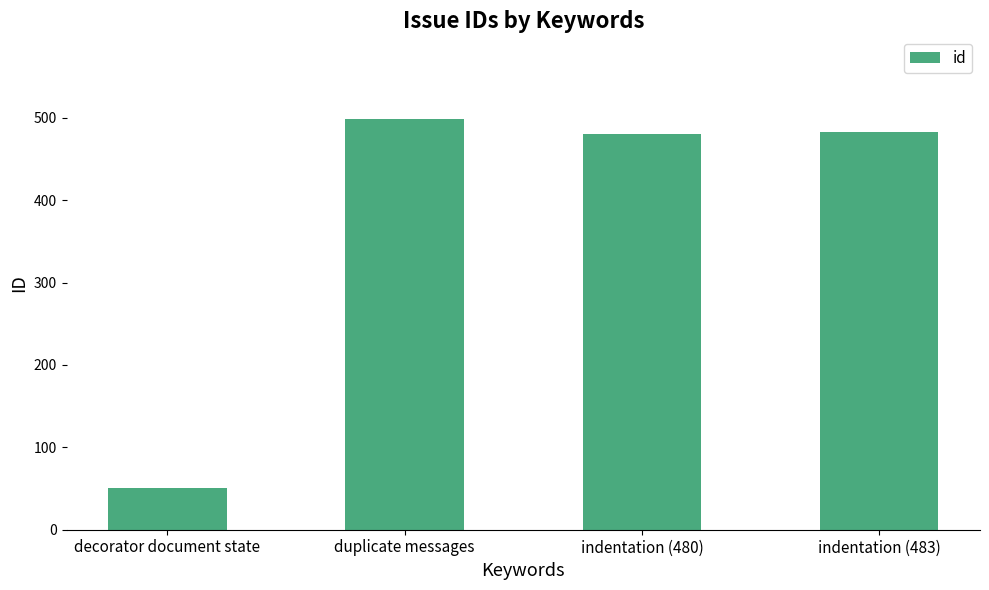

What is the difference between the maximum and second lowest values?

19